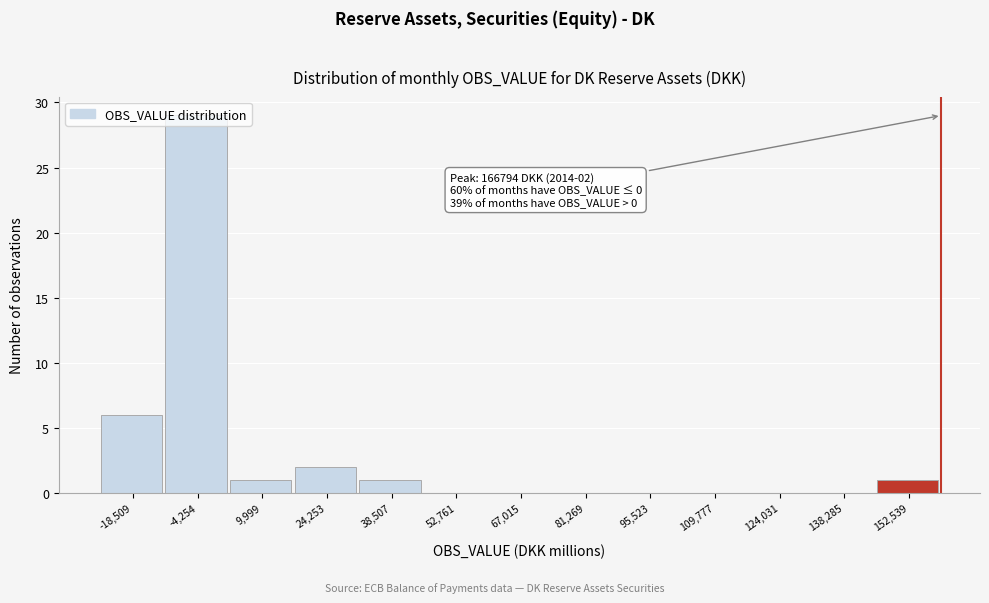

Is it true that the value at 67,015 is 19?

False